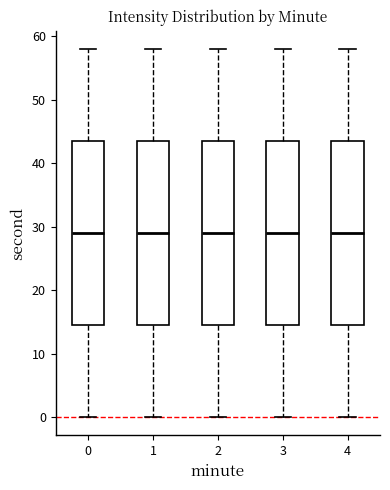

Reading left to right, read every box against the y-axis: the position of its median line, the range the box covers, and the ends of its whiskers. The values are not printed on the chart, so give them approximately, as read against the axis.

0: median 29, box 15 to 44, whiskers 0 to 58
1: median 29, box 15 to 44, whiskers 0 to 58
2: median 29, box 15 to 44, whiskers 0 to 58
3: median 29, box 15 to 44, whiskers 0 to 58
4: median 29, box 15 to 44, whiskers 0 to 58